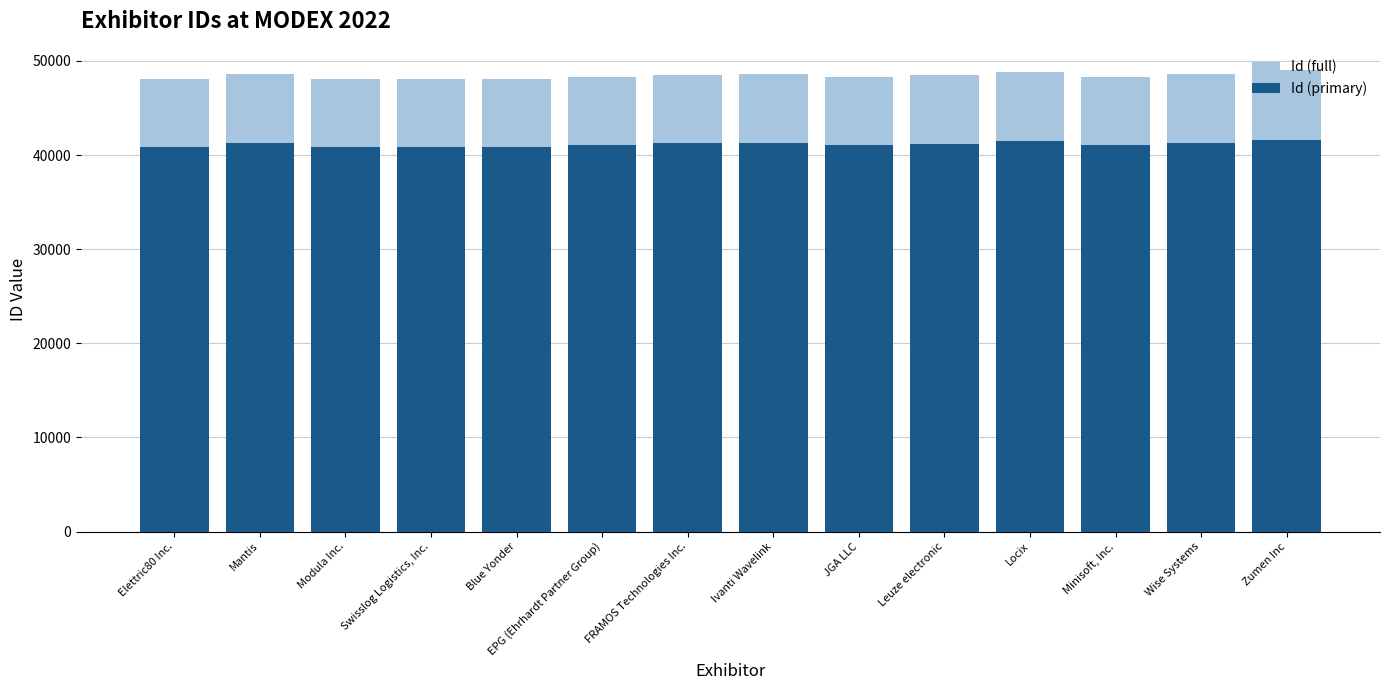

What is the value of the Id (full) bar at the 12th from the left?

48289.0